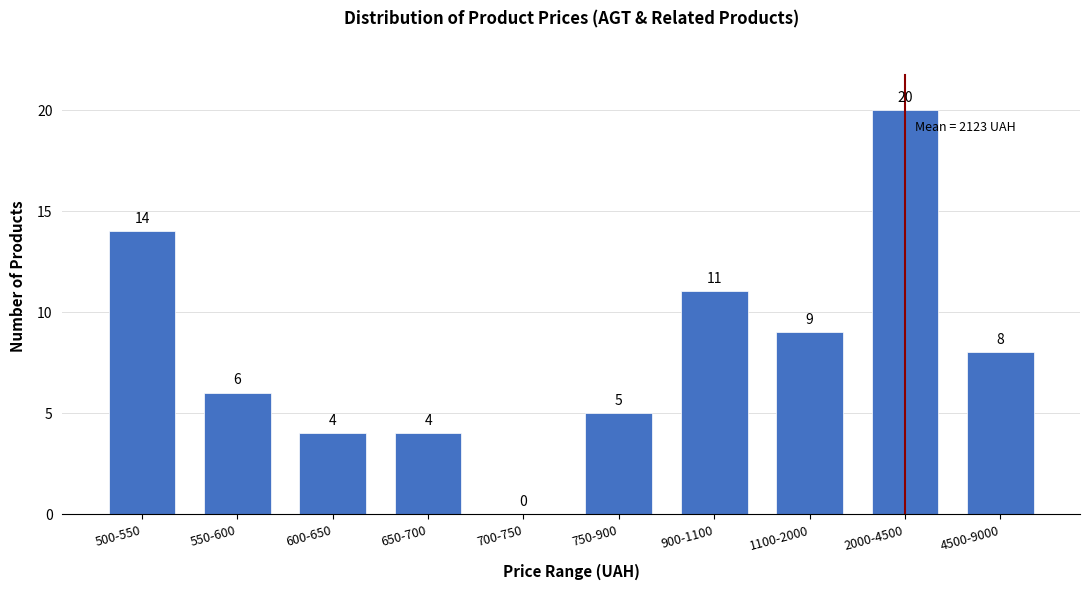

Reading left to right, what are all the values shown in this chart?

500-550=14	550-600=6	600-650=4	650-700=4	700-750=0	750-900=5	900-1100=11	1100-2000=9	2000-4500=20	4500-9000=8